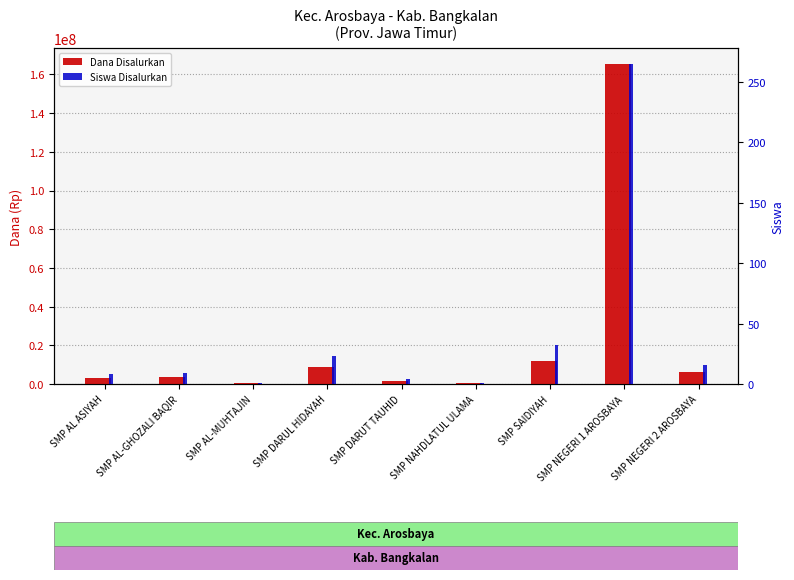

At which category does the chart reach its peak across all series?

SMP NEGERI 1 AROSBAYA